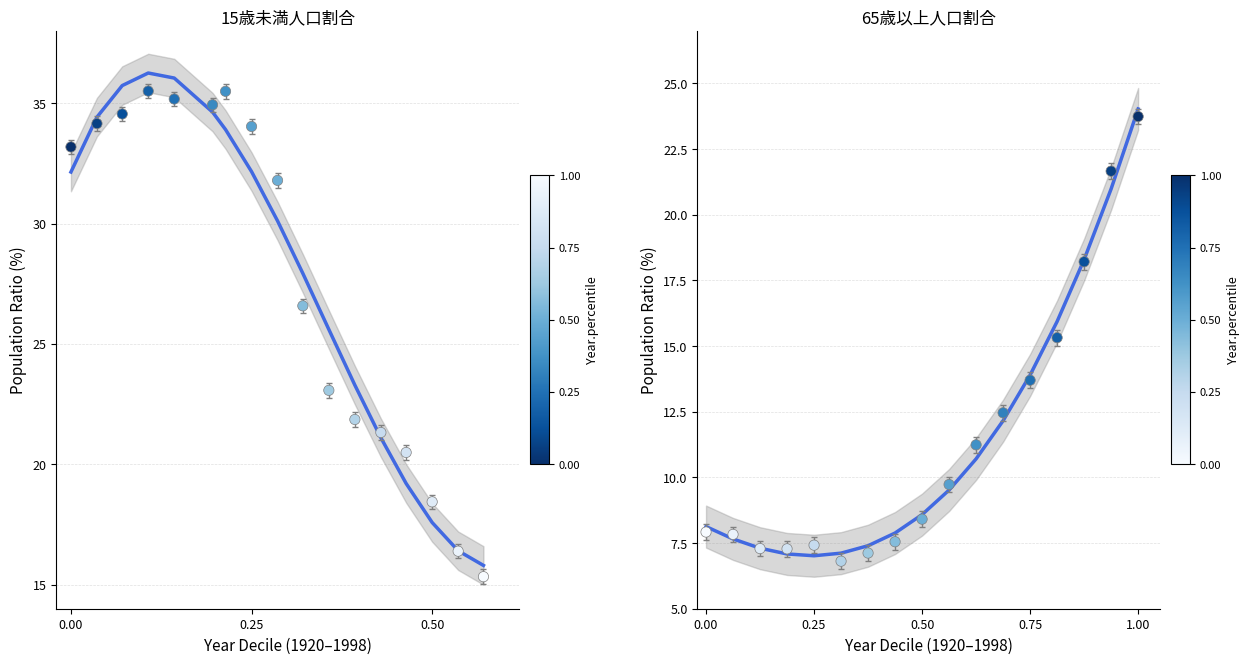

At which category is the sum across all series the highest?

3